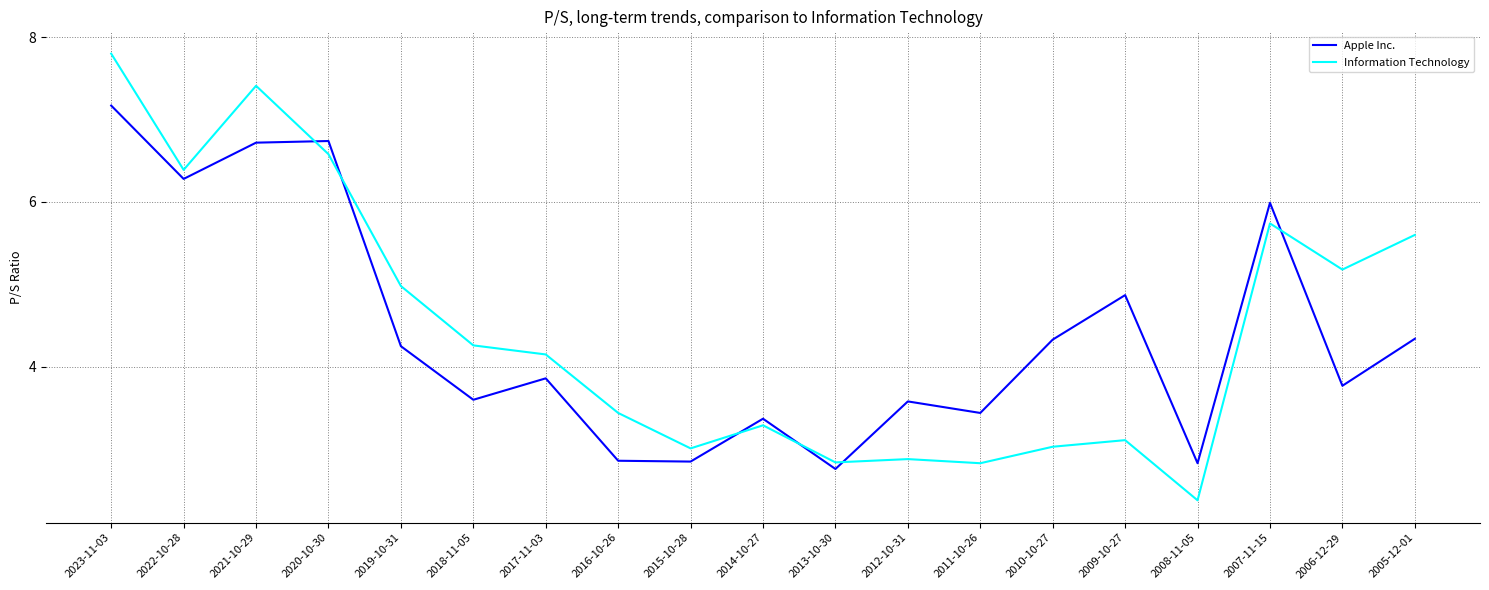

At how many categories does at least one series exceed 4?

12